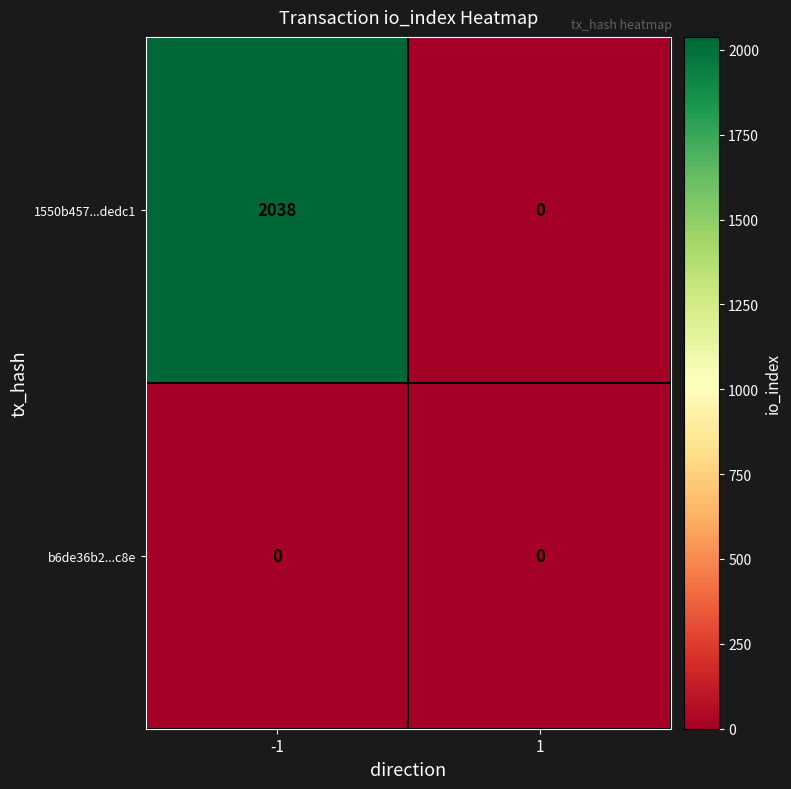

What is the difference between the 1550b457...dedc1 values at 1 and -1?

2038